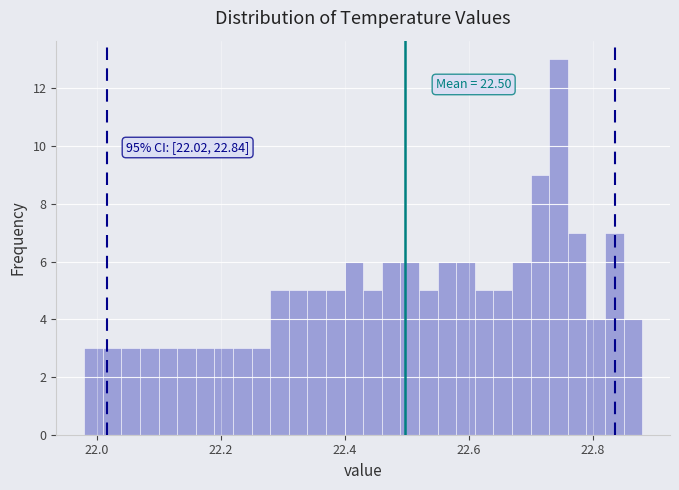

Around what value on the x-axis is the tallest bar? Give the approximate position of its centre, as read against the axis.

22.74